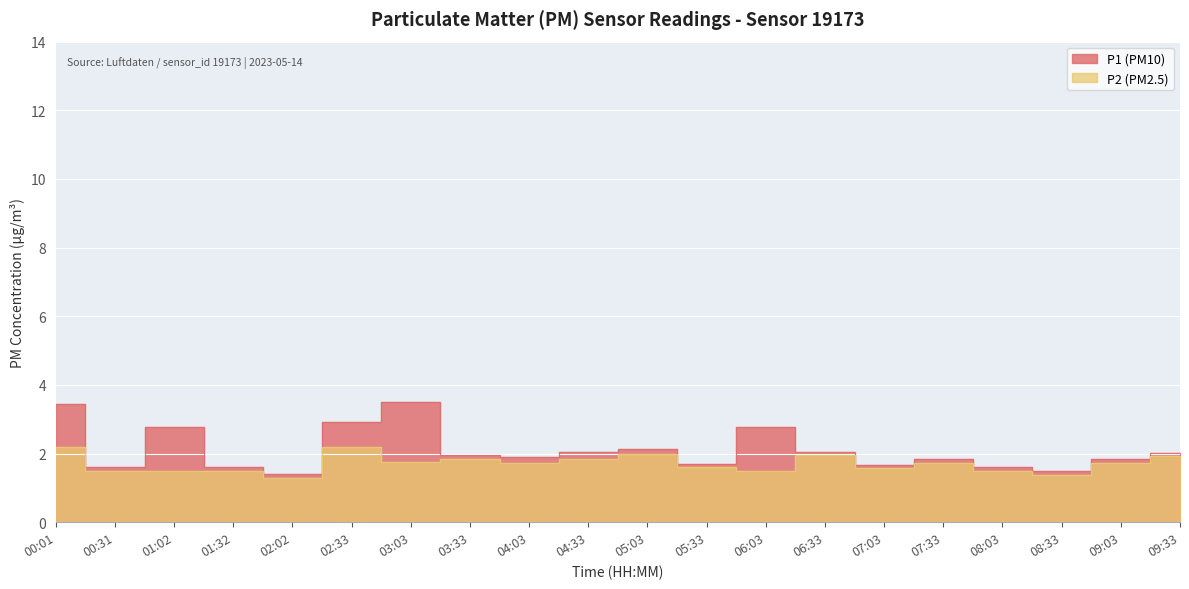

True or false: P2 and P1 intersect in this chart.

False